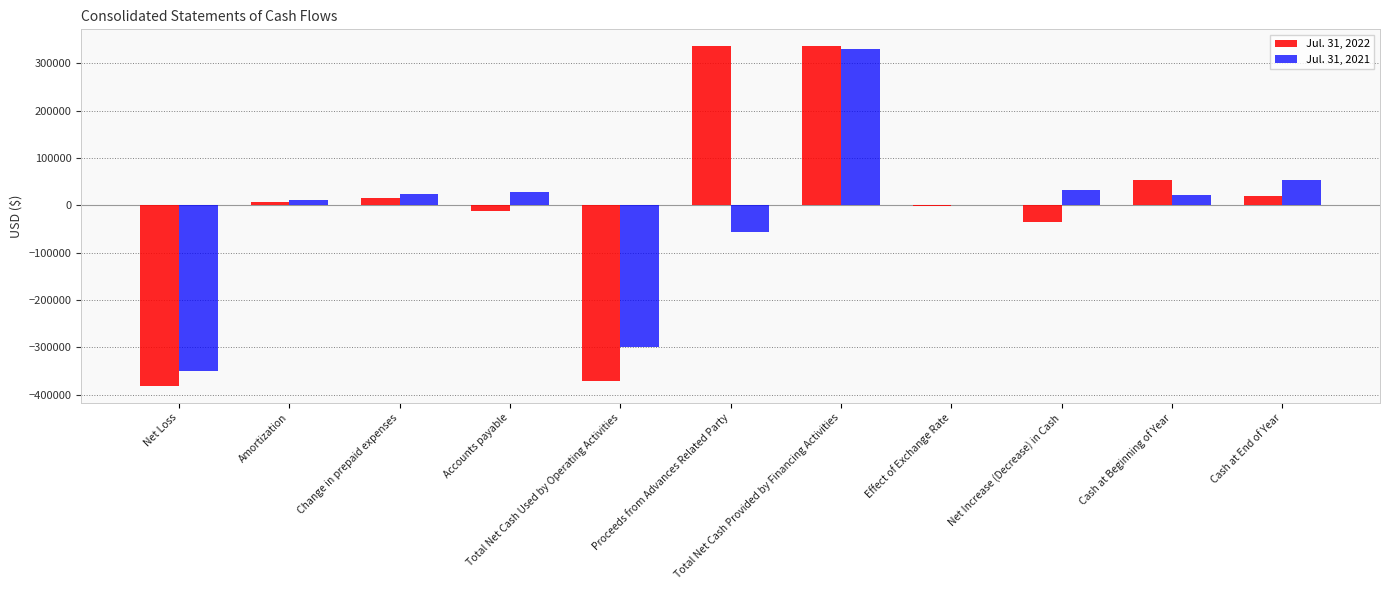

What is the greatest value displayed?

336327